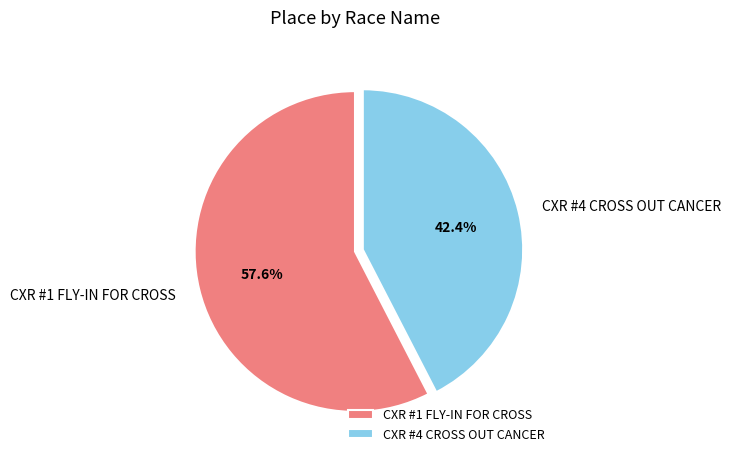

What is the ratio of the value at CXR #1 FLY-IN FOR CROSS to the value at CXR #4 CROSS OUT CANCER?

1.4